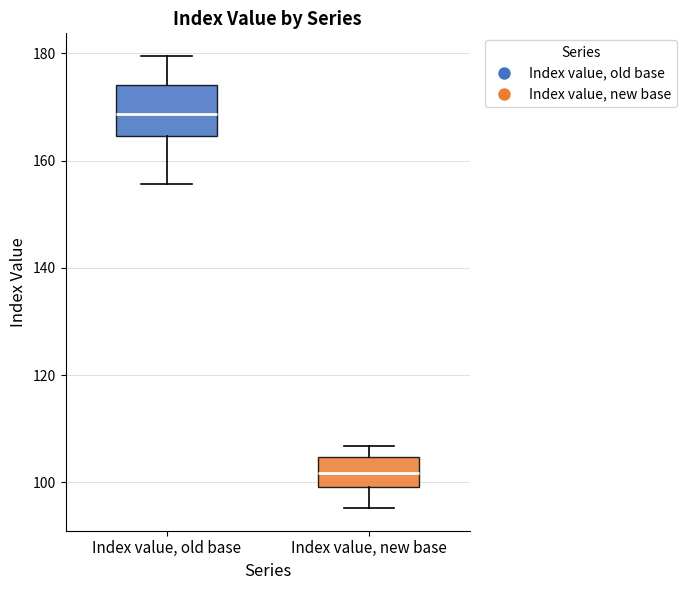

Reading left to right, read every box against the y-axis: the position of its median line, the range the box covers, and the ends of its whiskers. The values are not printed on the chart, so give them approximately, as read against the axis.

Index value, old base: median 168, box 164 to 174, whiskers 156 to 180
Index value, new base: median 102, box 100 to 104, whiskers 96 to 106